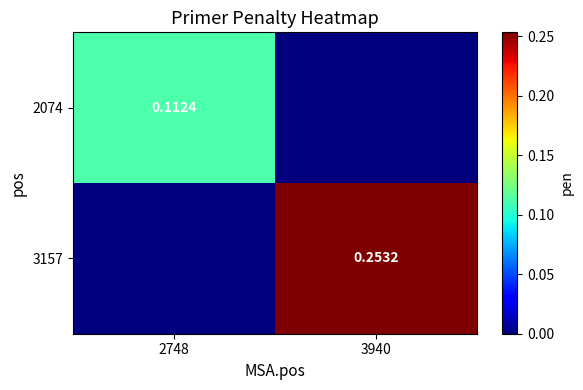

What is the difference between the 2074 values at 3940 and 2748?

0.1